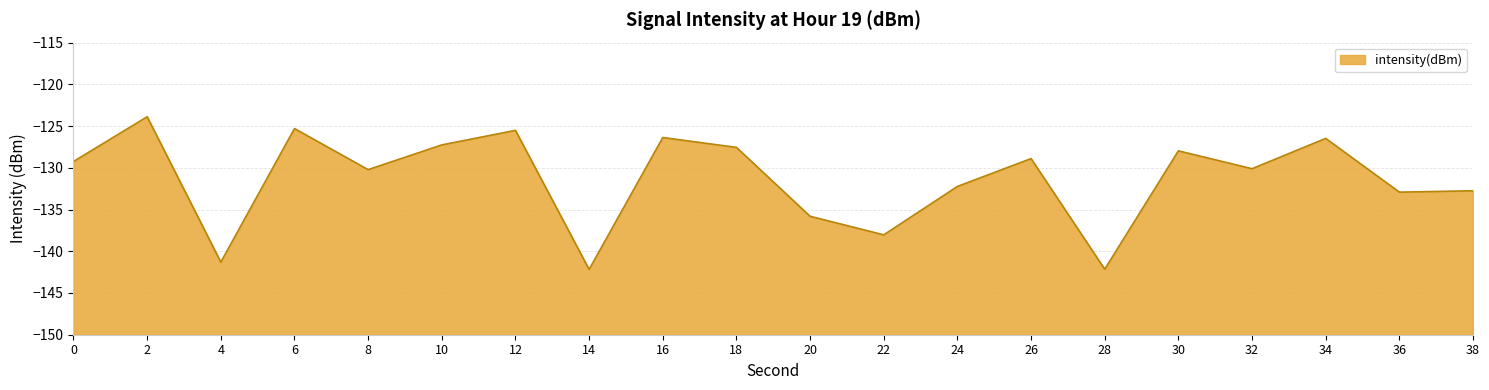

What is the average value?

-131.3